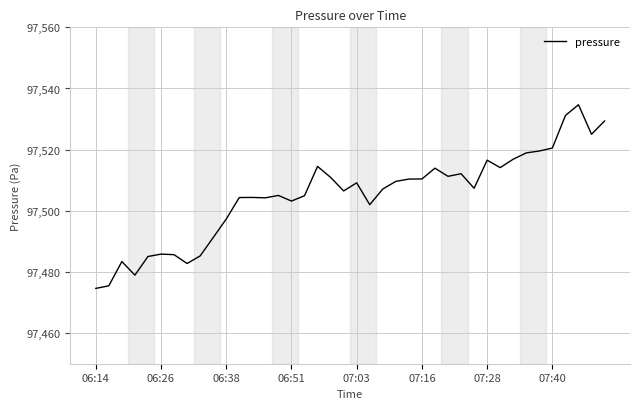

What is the greatest value displayed?

97534.7